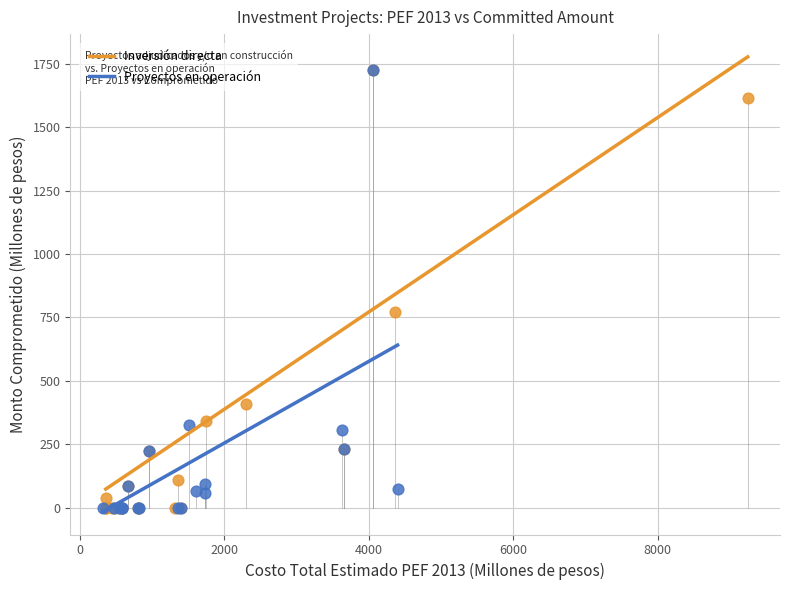

What are all the series names shown in the legend?

Inversión directa, Proyectos en operación